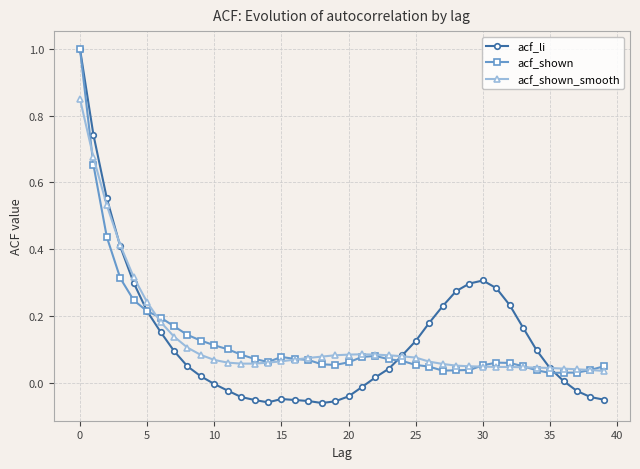

How many categories are shown in the chart?

40